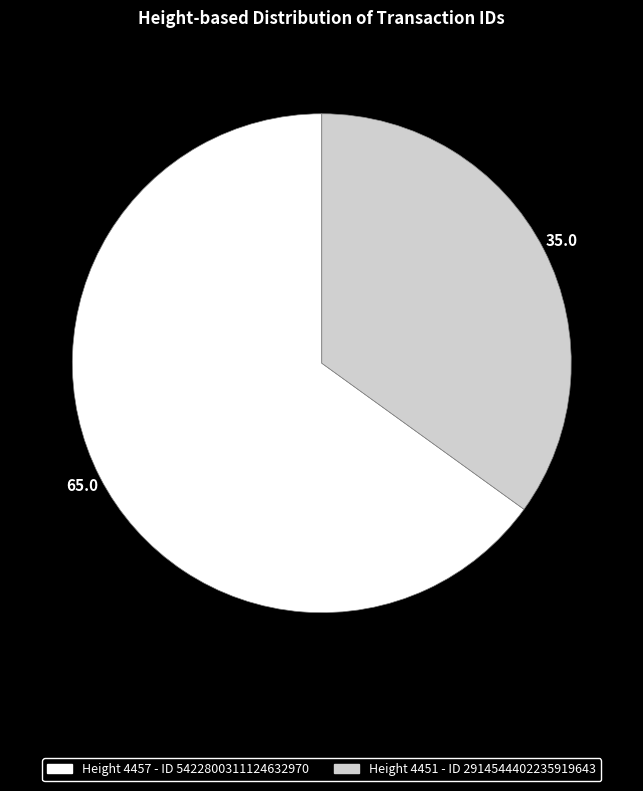

What is the ratio of the value at Height 4457 - ID 5422800311124632970 to the value at Height 4451 - ID 2914544402235919643?

1.9